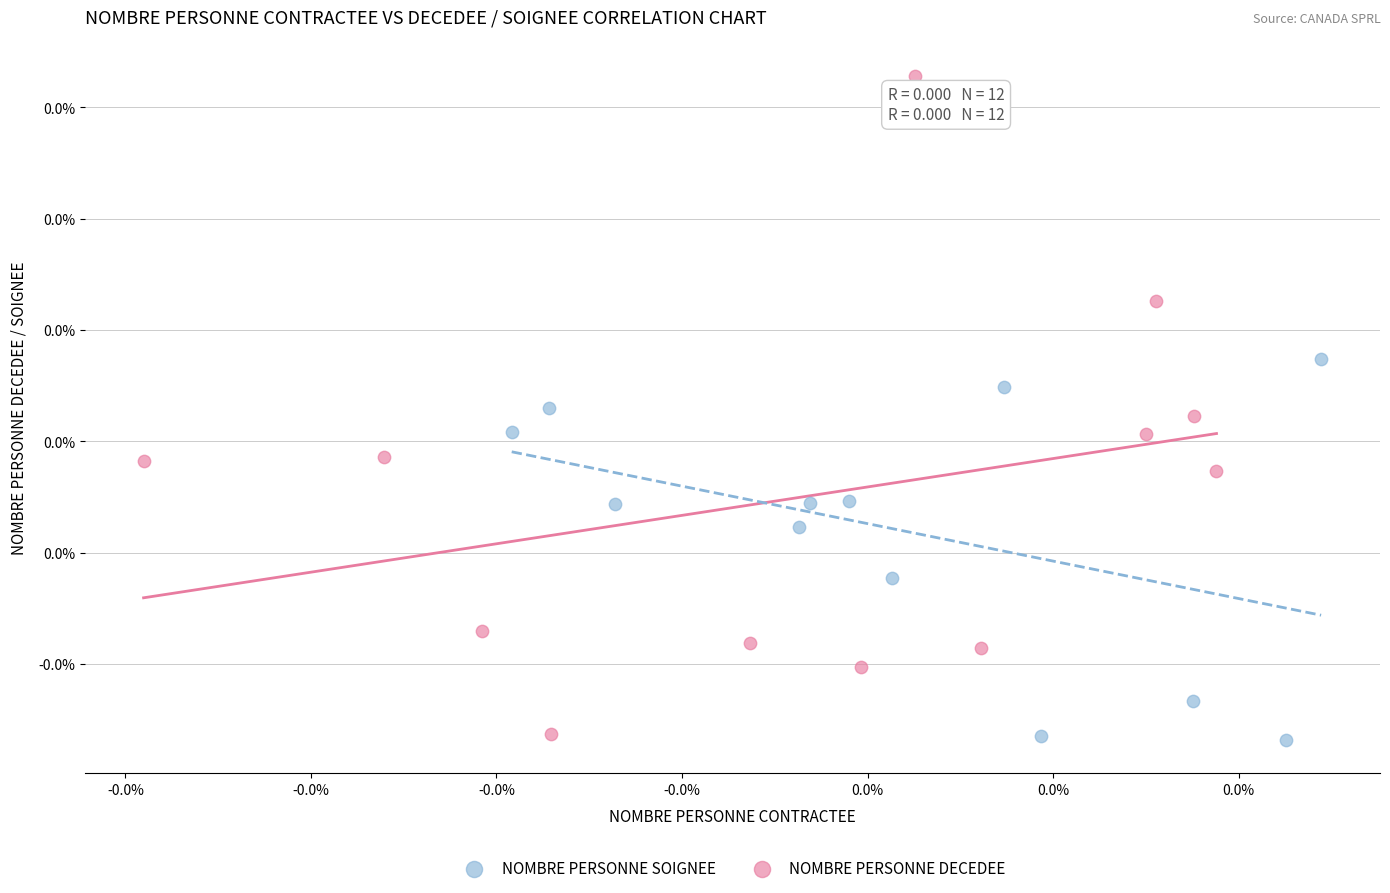

What are all the series names shown in the legend?

NOMBRE PERSONNE SOIGNEE, NOMBRE PERSONNE DECEDEE